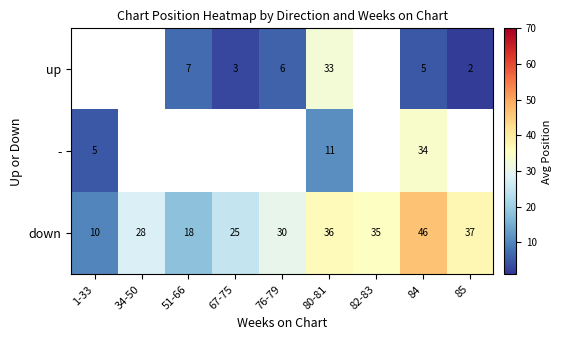

True or false: up has a value of 58.9 at 80-81.

False